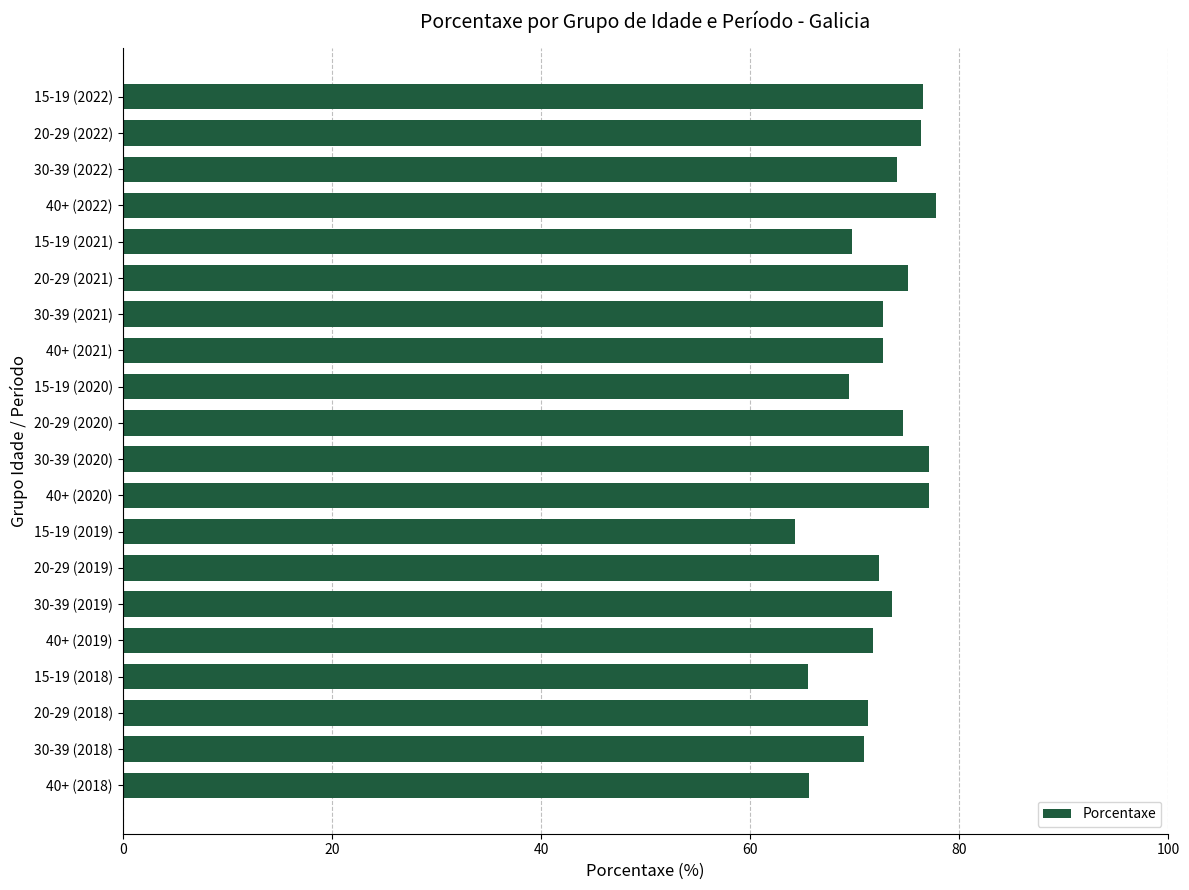

What is the maximum value shown in the chart?

77.7